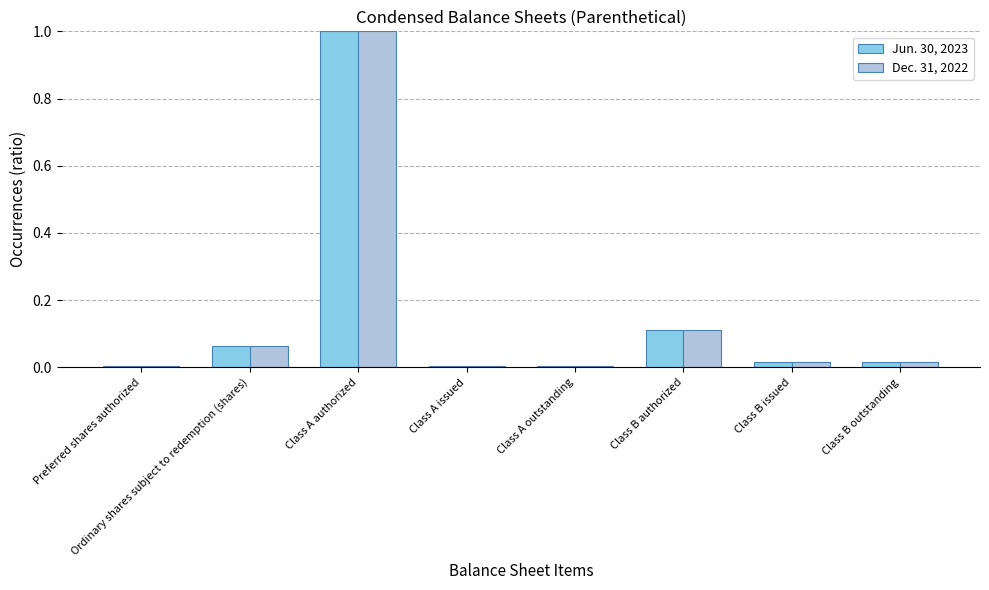

What is the difference between the maximum and minimum values in the Jun. 30, 2023 series?

1.0